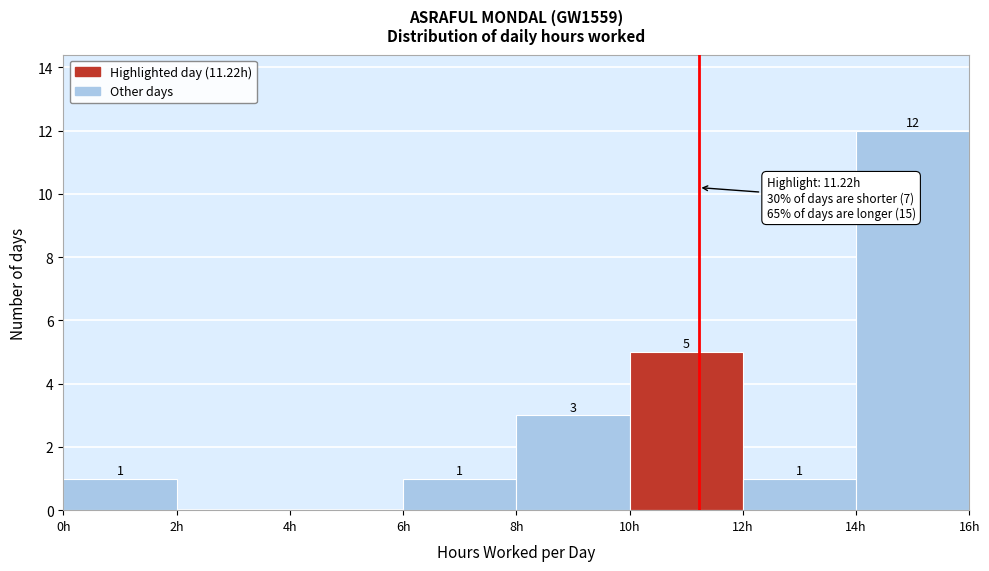

Over which range of the x-axis is the bar tallest?

14 to 16